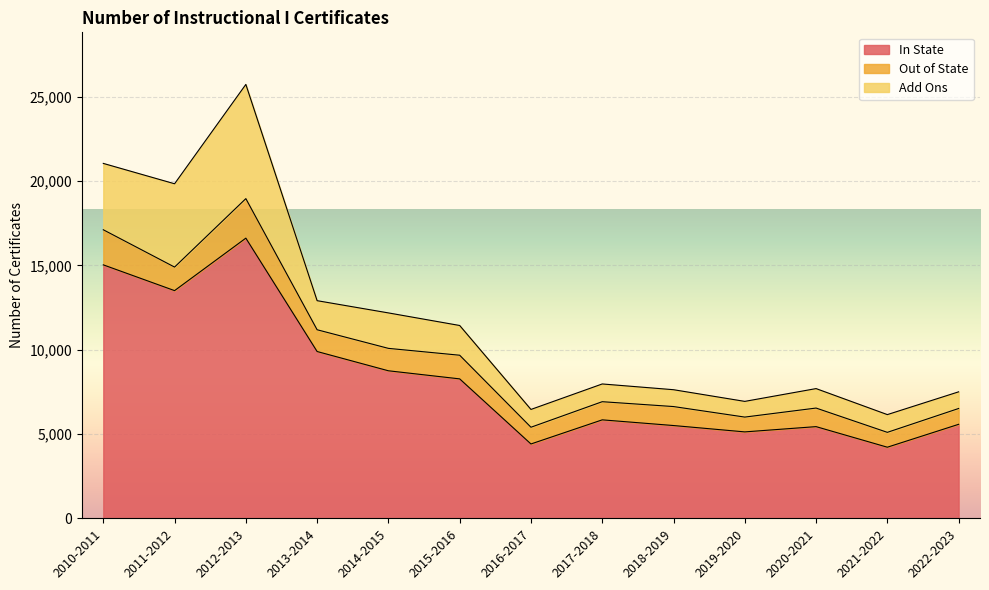

How many interior local peaks does the Add Ons series have?

3